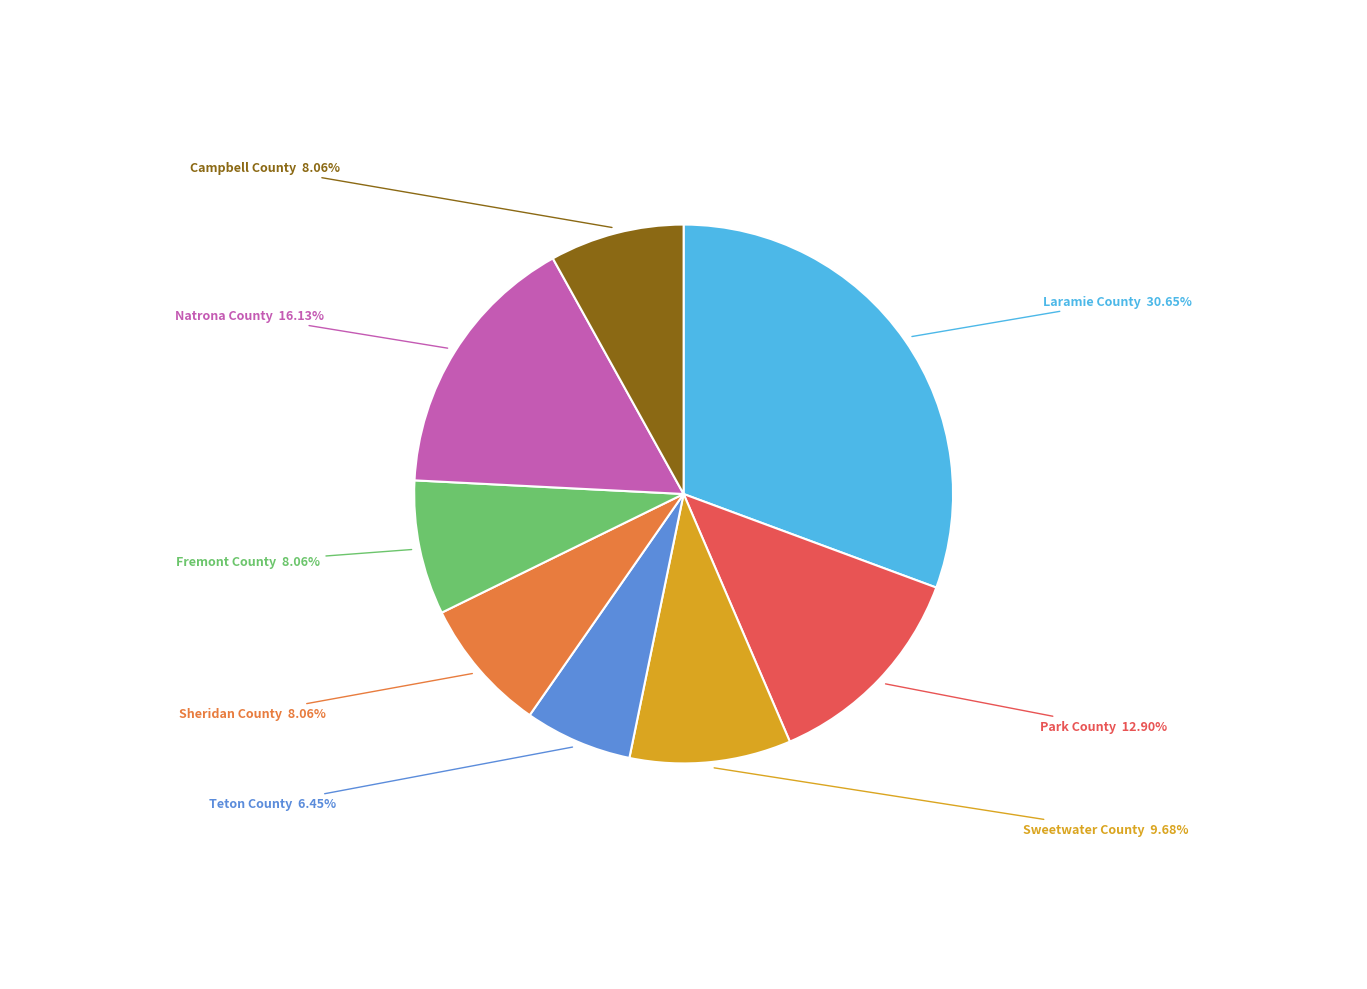

Which category has the smallest portion of the pie?

Teton County